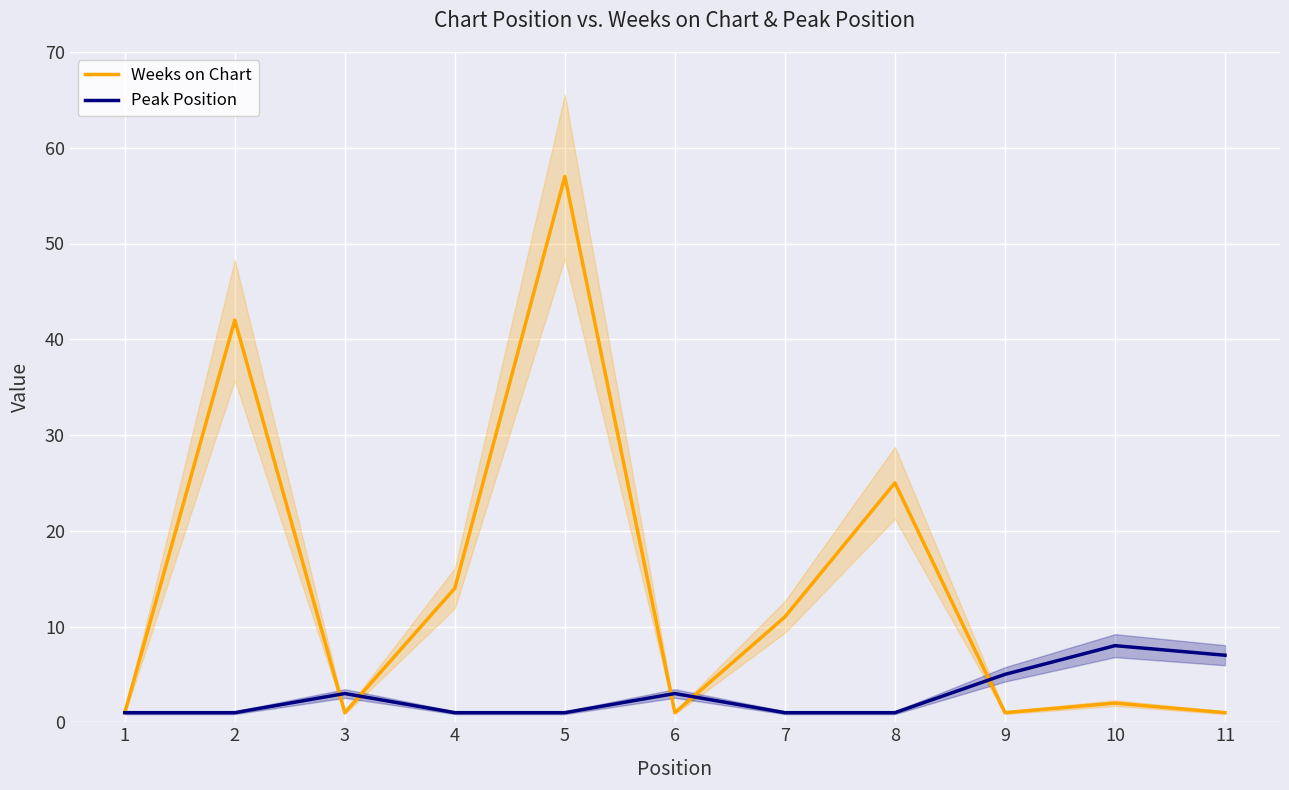

Does the chart display data point markers on the line(s)?

No